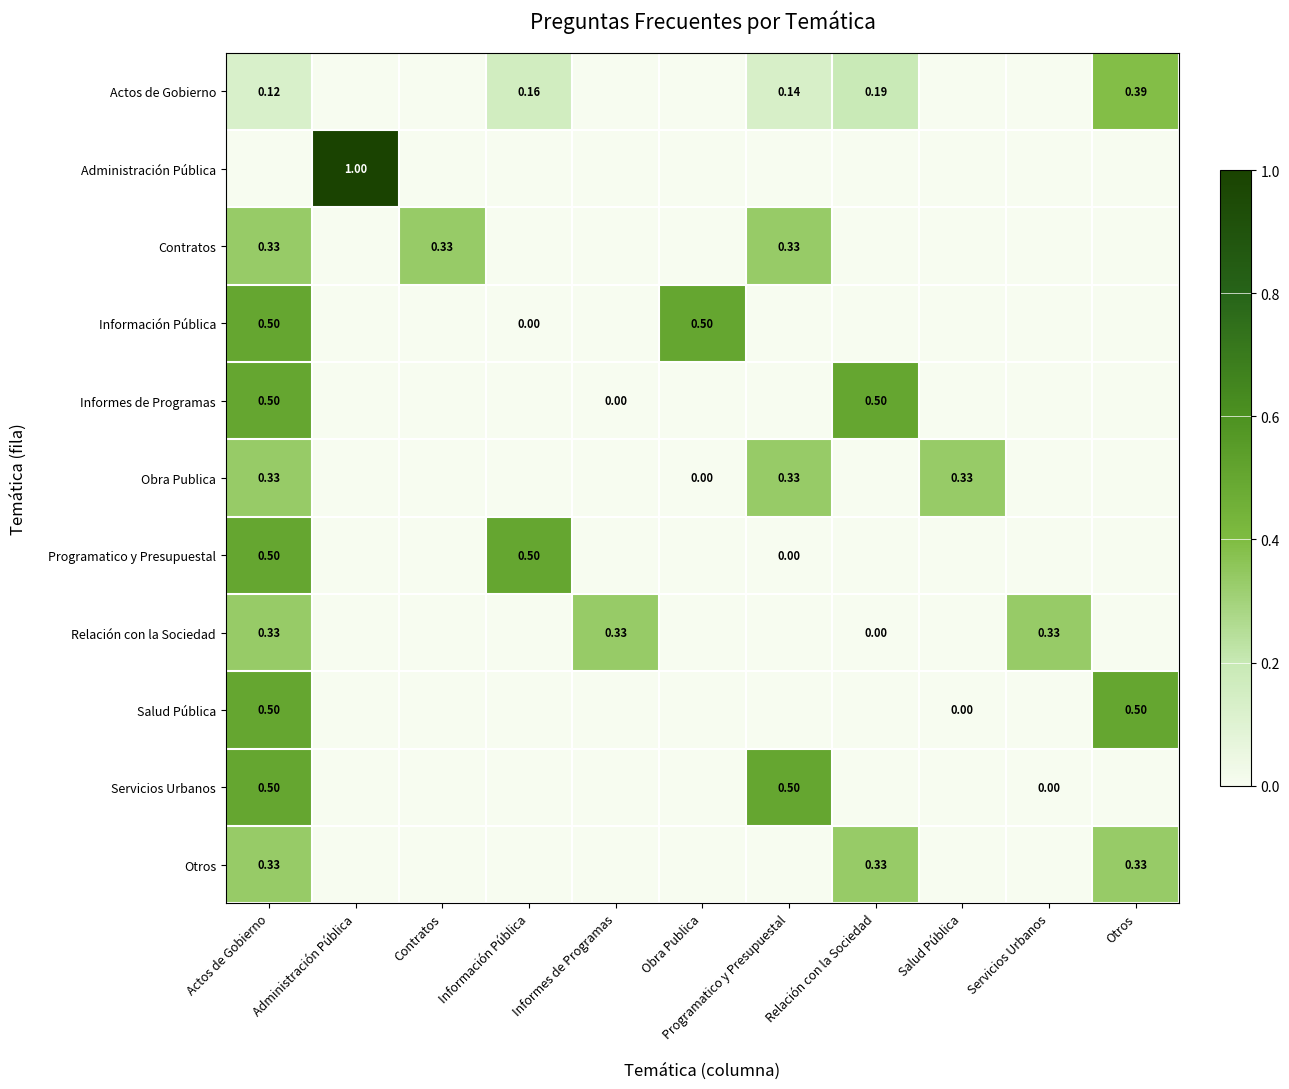

How many distinct data groups are displayed?

11